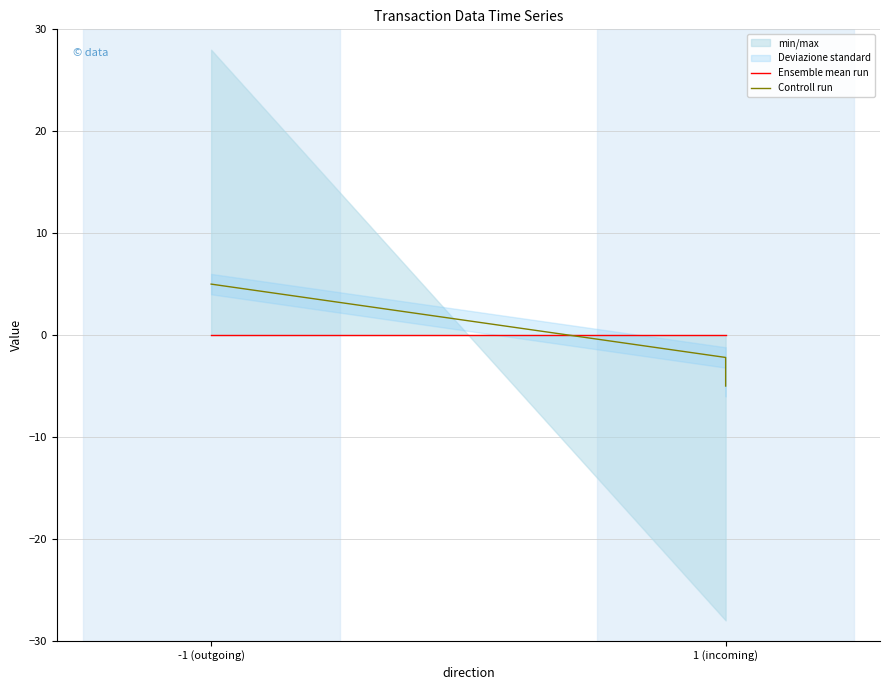

Is this an area chart (filled region under the line)?

No